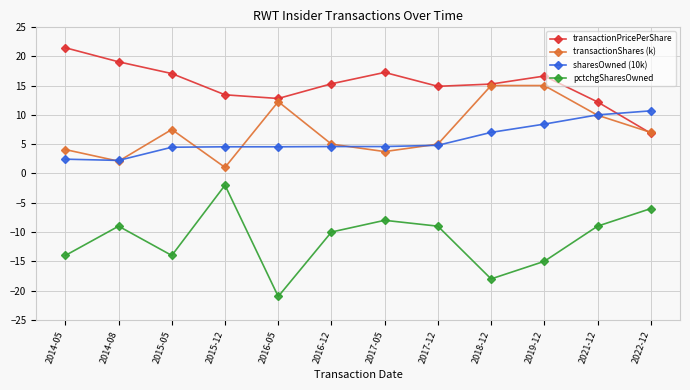

What position from the right is 2015-05?

10